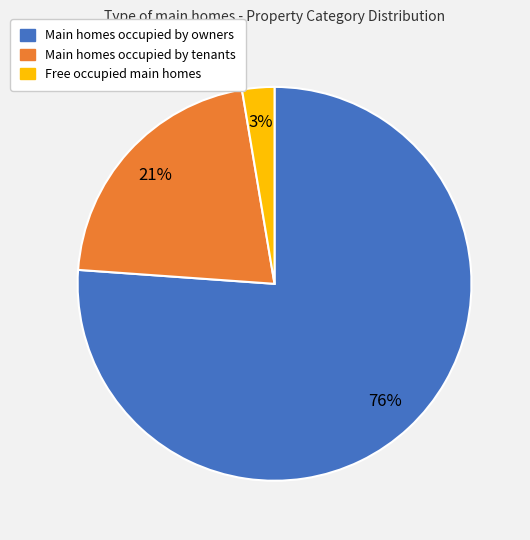

Is there a majority slice in this chart?

Yes